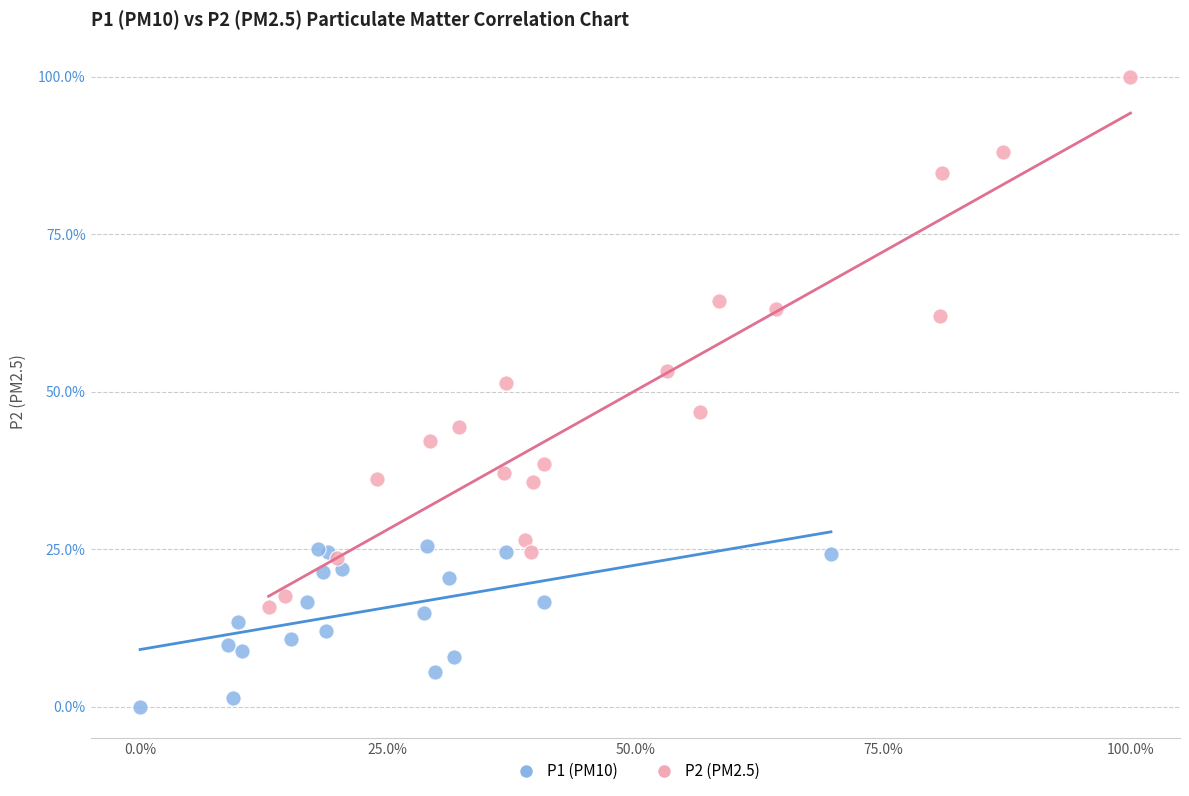

Which series has the largest Y range (max minus min)?

P2 (PM2.5)